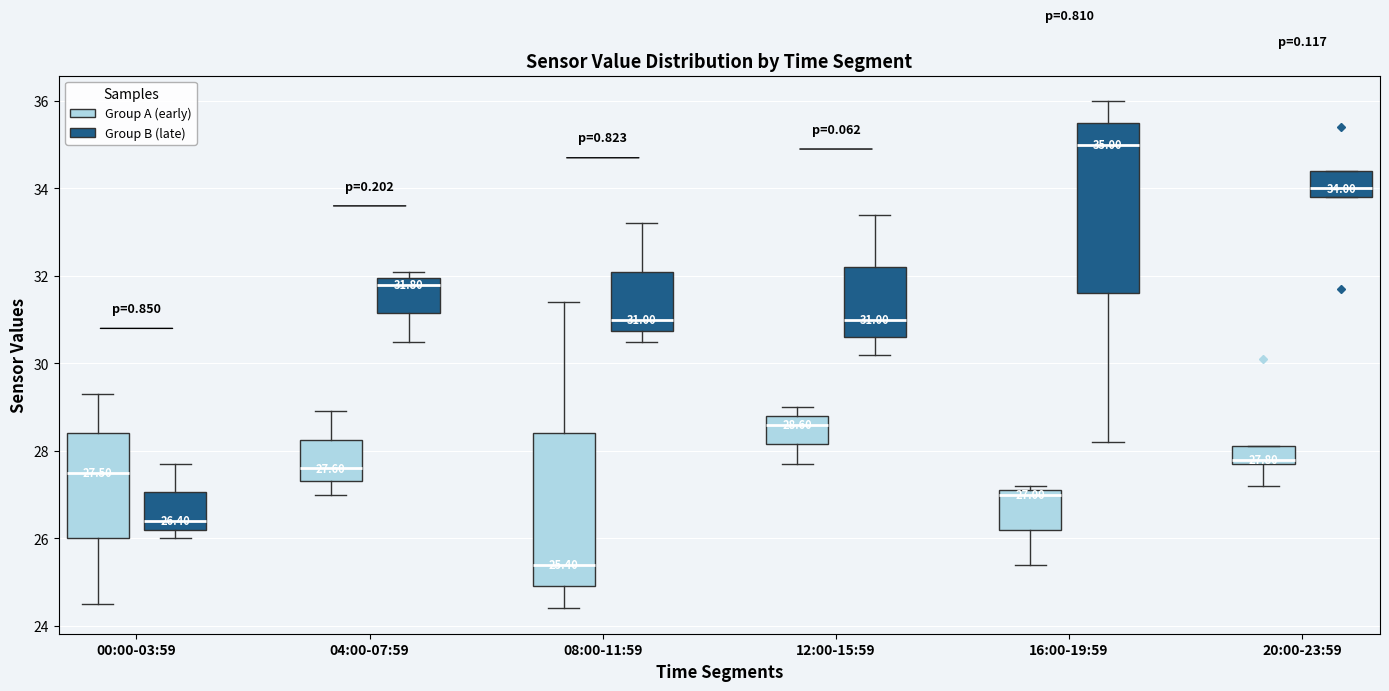

Comparing the boxes themselves (not the whiskers), which one is the tallest?

16:00-19:59 (Group B (late))